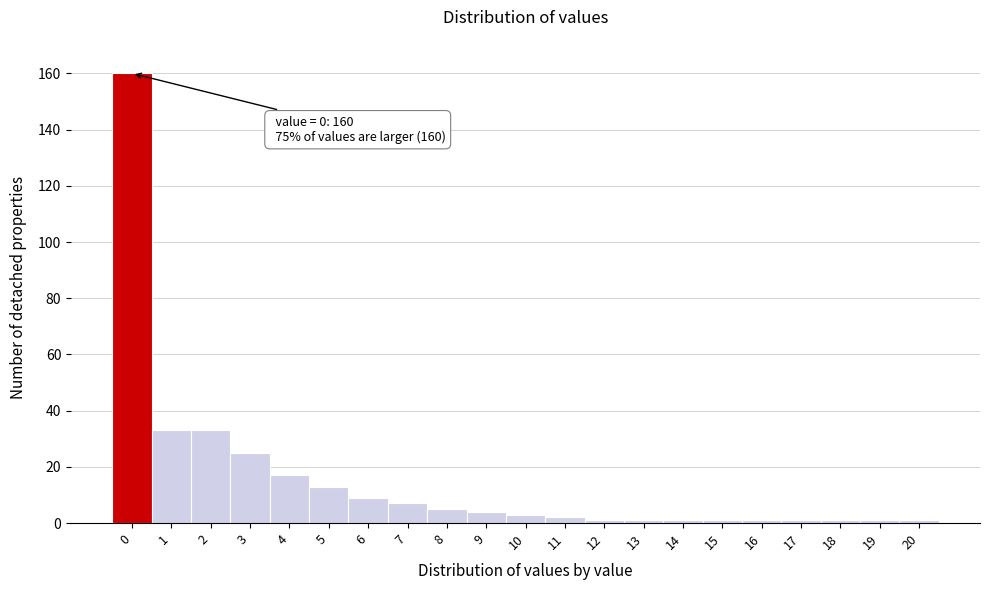

Reading left to right, extract all data points from this chart.

160	33	33	25	17	13	9	7	5	4	3	2	1	1	1	1	1	1	1	1	1